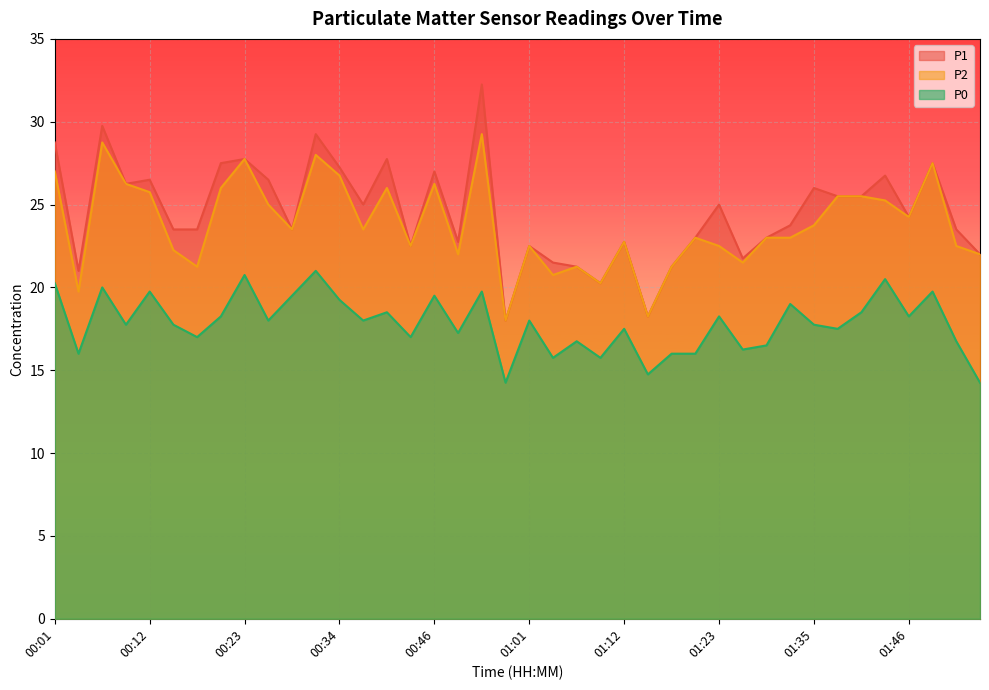

Where does the P2 series first go above 23?

00:01